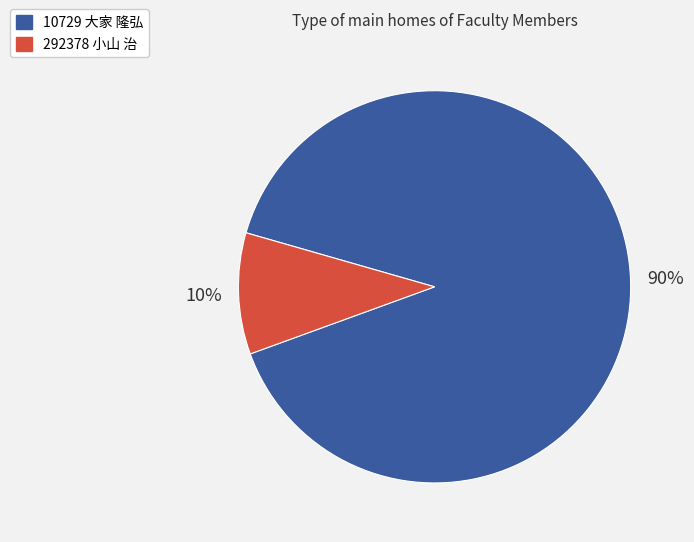

Is there any slice that represents more than half of the pie?

Yes